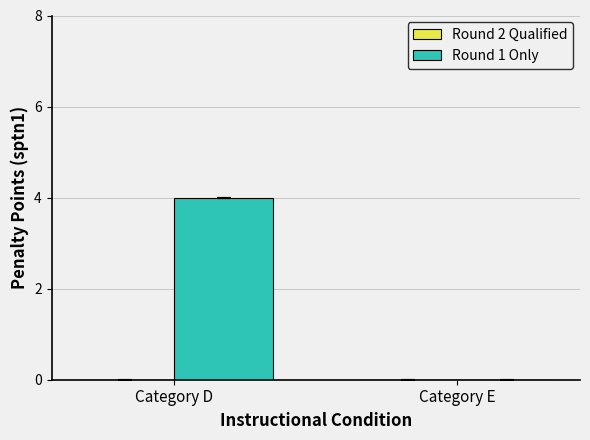

Which category has the highest value across all series?

Category D